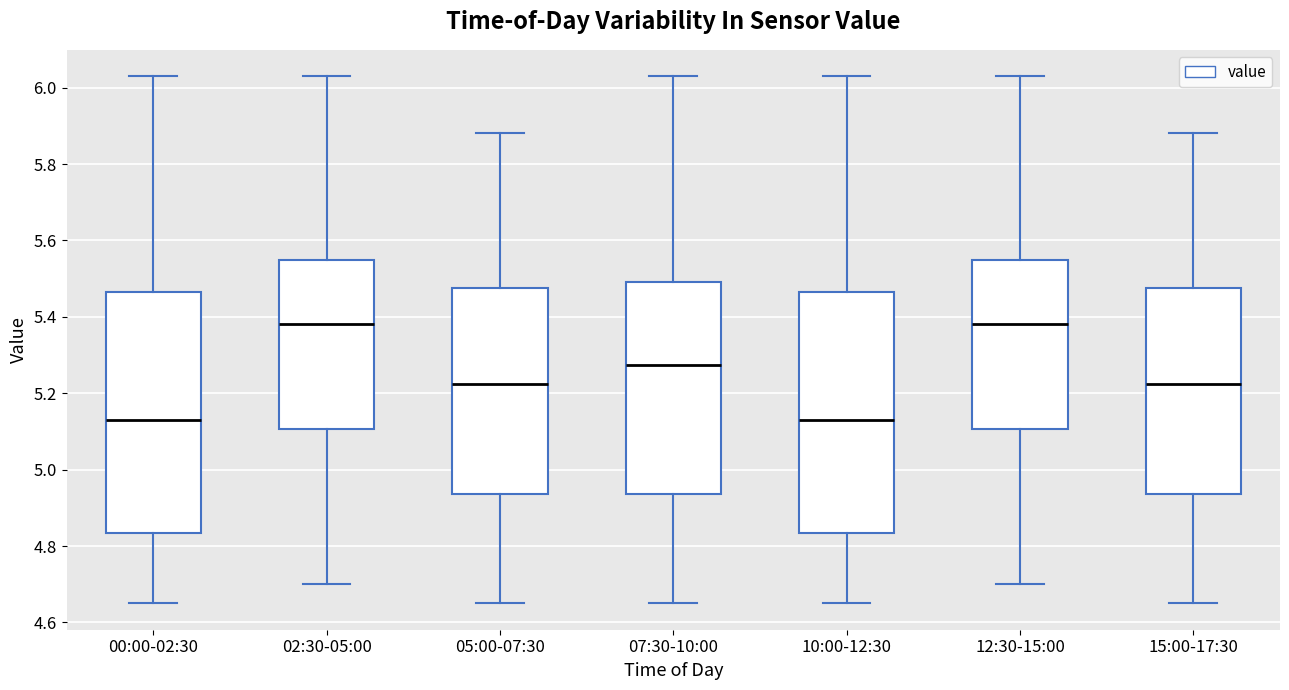

Where is the lower edge of the box for 15:00-17:30 on the y-axis? The values are not printed on the chart, so give them approximately, as read against the axis.

4.94